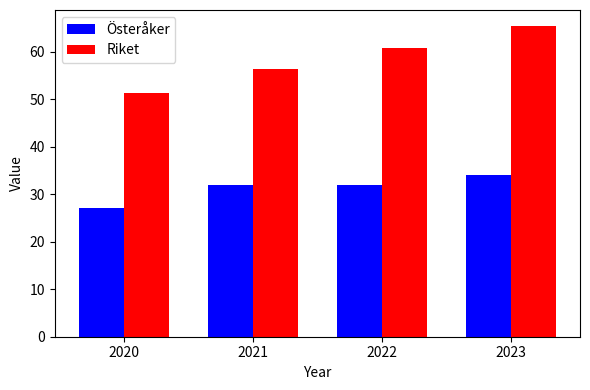

What is the average value of the Riket series?

58.5